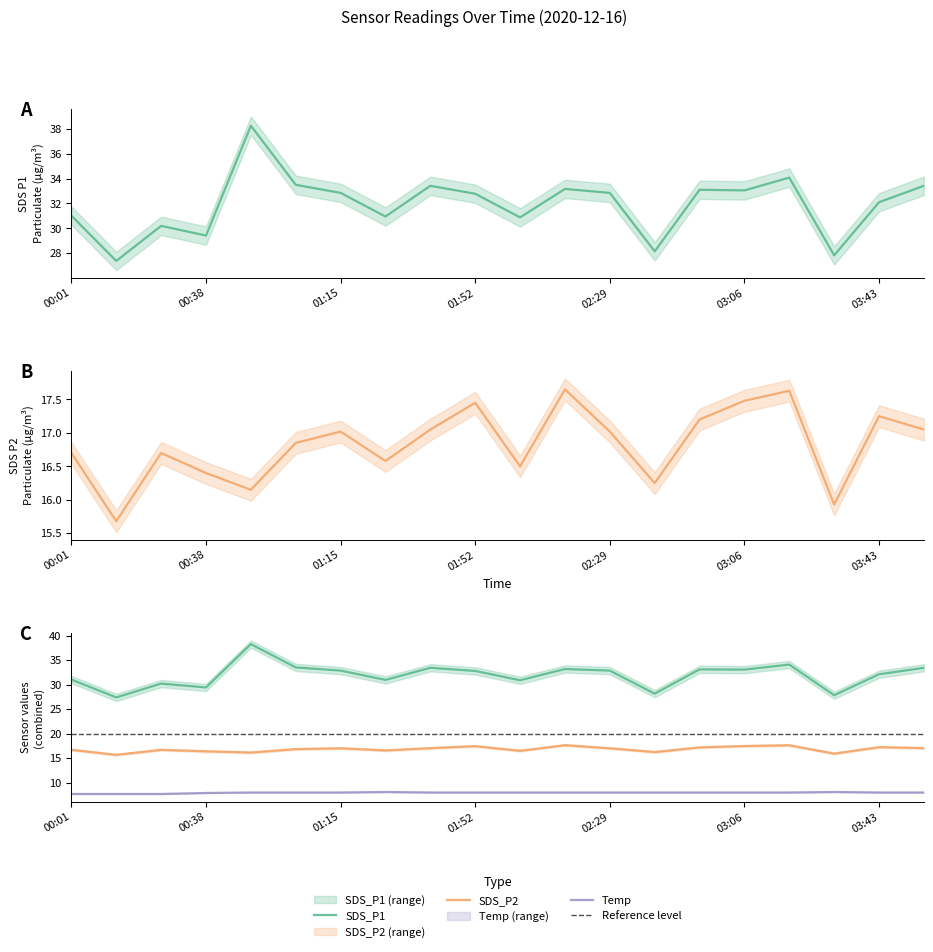

What position from the right is 00:01?

20